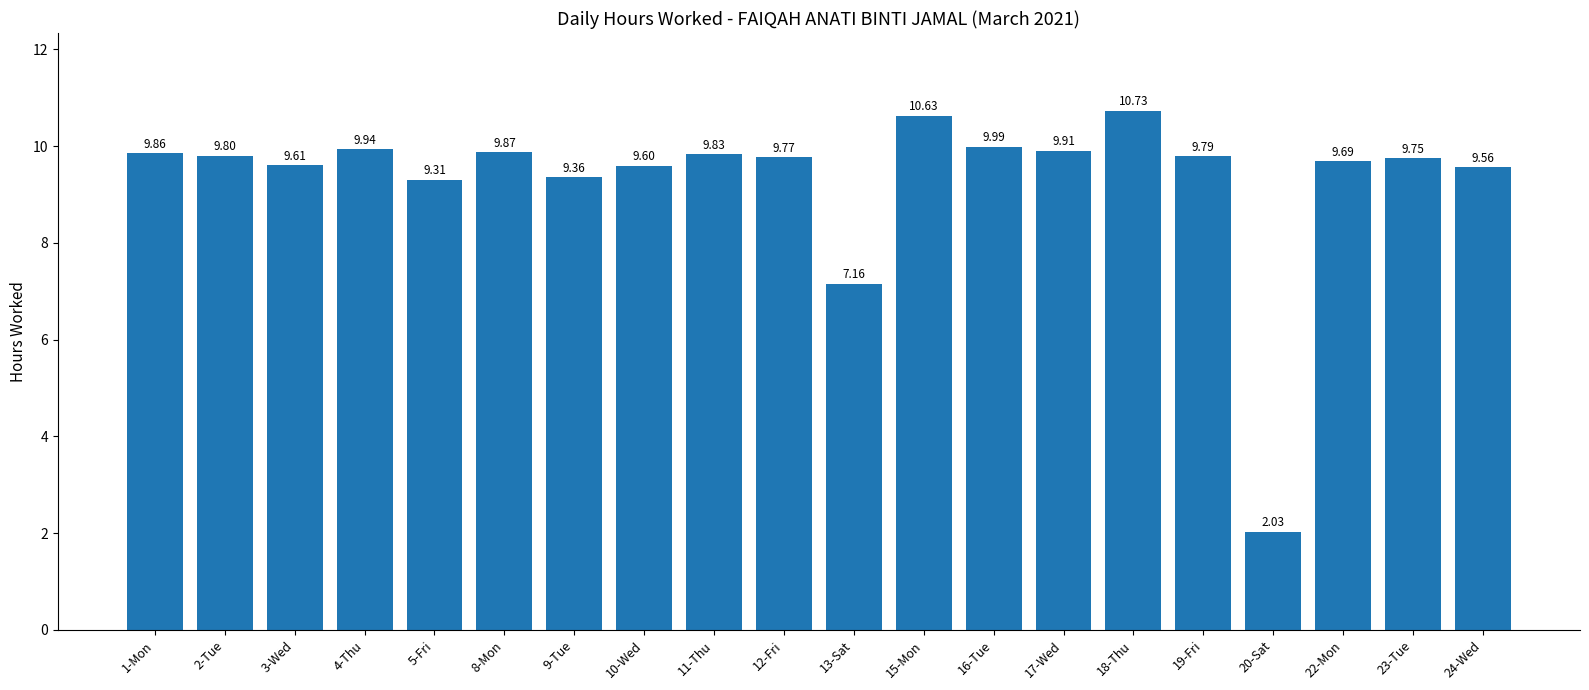

Between 20-Sat and 4-Thu, which is larger?

4-Thu